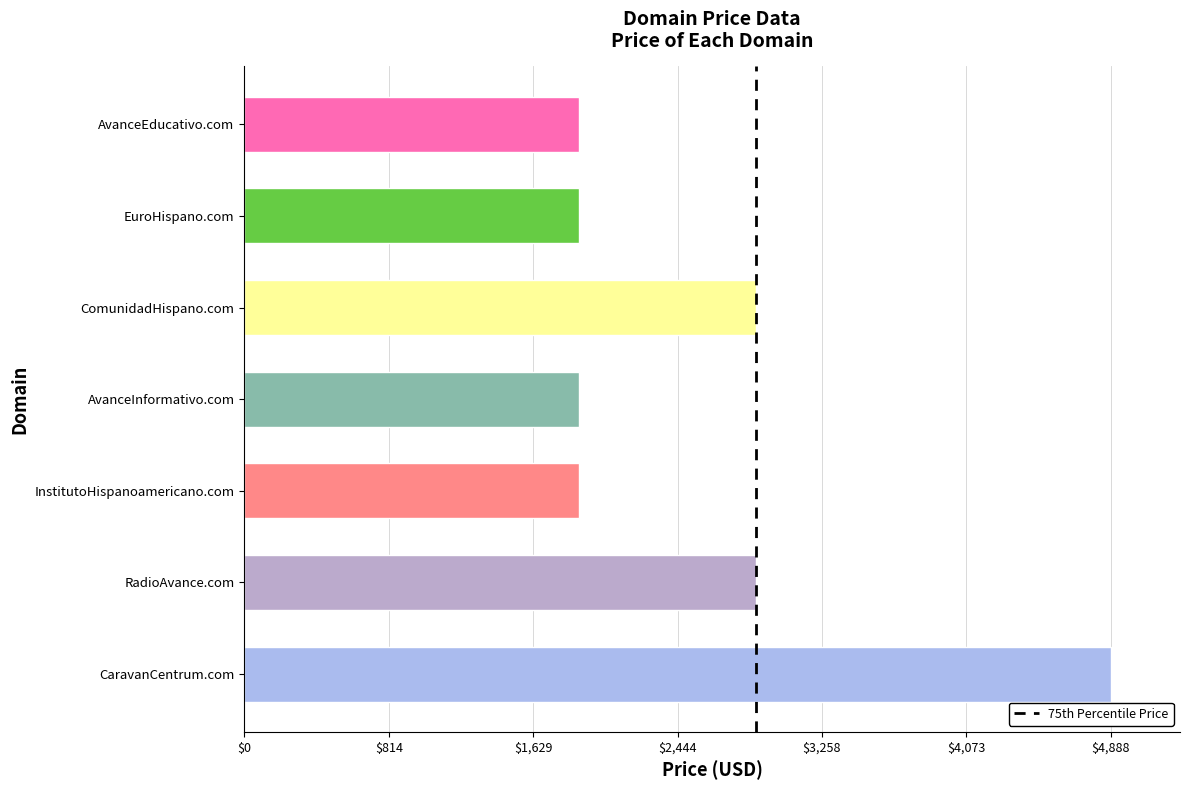

What is the maximum value shown in the chart?

4888